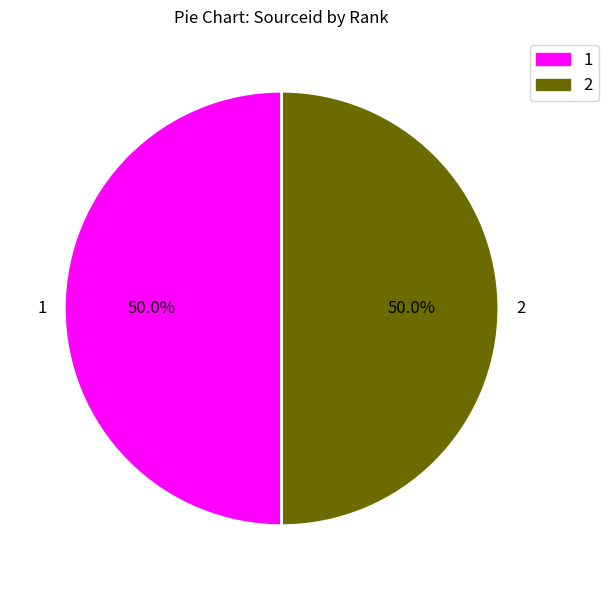

How many segments does this pie chart have?

2